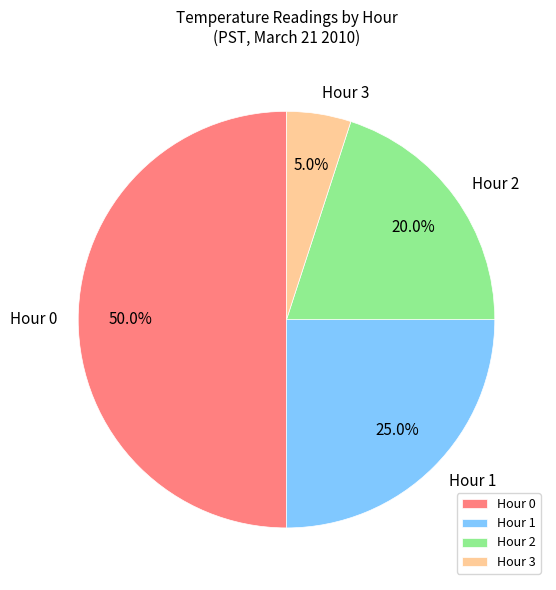

To the nearest percent, what is the average slice percentage?

25%